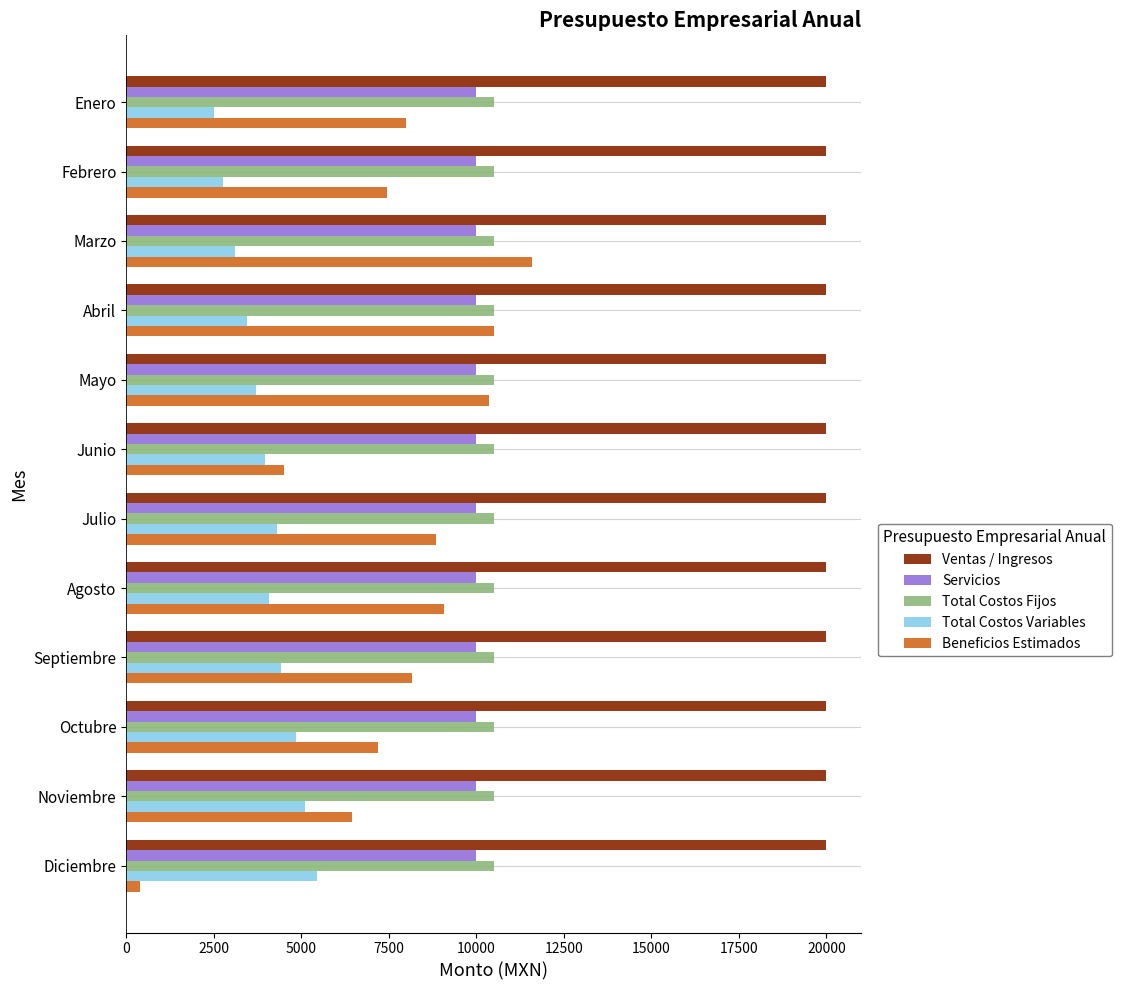

How many categories are shown in the chart?

12